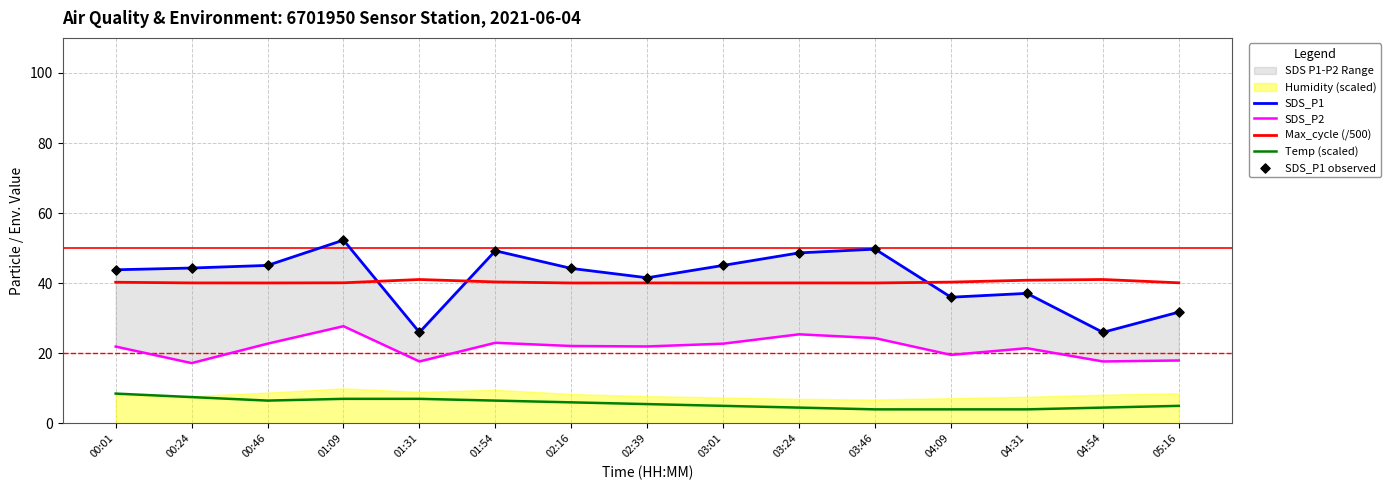

Is the value of Temp (scaled) at 00:46 greater than the value of Max_cycle (/500) at 02:39?

No